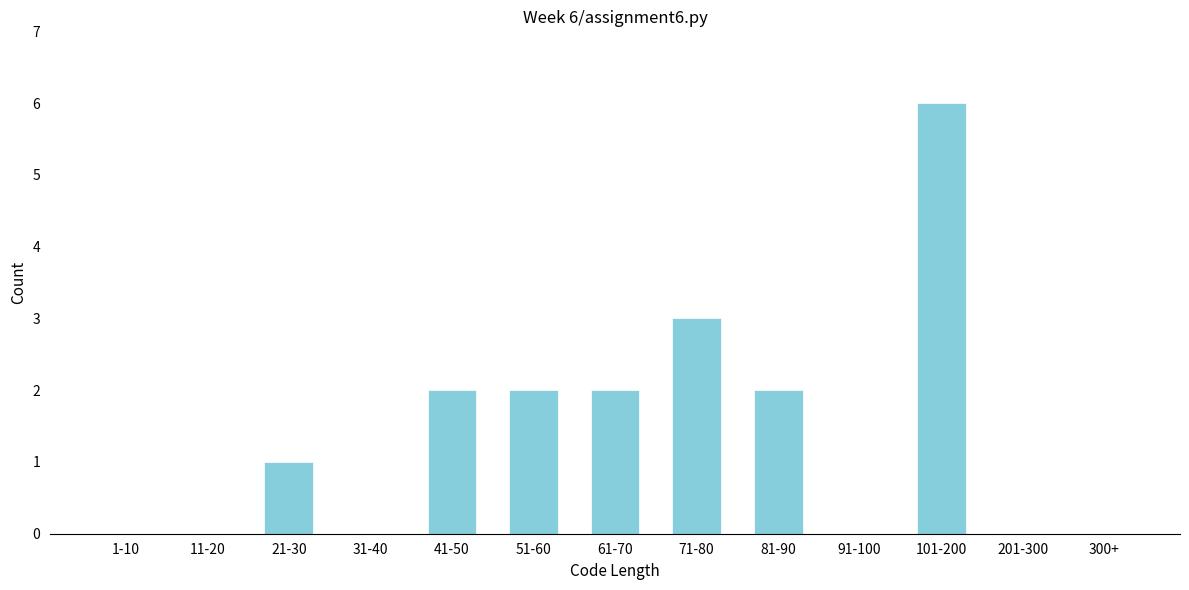

Reading left to right, list all the values displayed in this chart.

1-10=0	11-20=0	21-30=1	31-40=0	41-50=2	51-60=2	61-70=2	71-80=3	81-90=2	91-100=0	101-200=6	201-300=0	300+=0